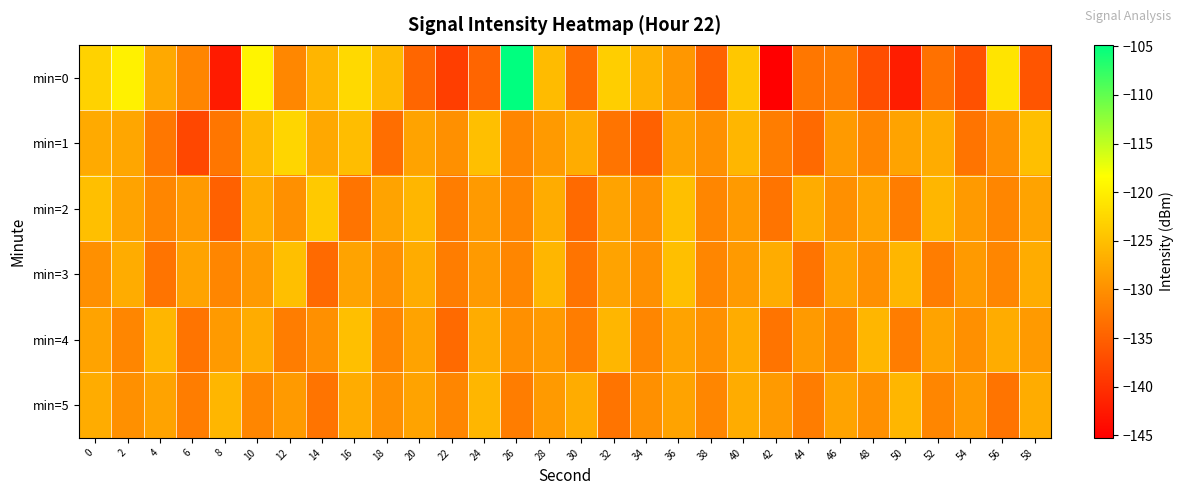

Between 16 and 52, which series saw the biggest shift?

min=0